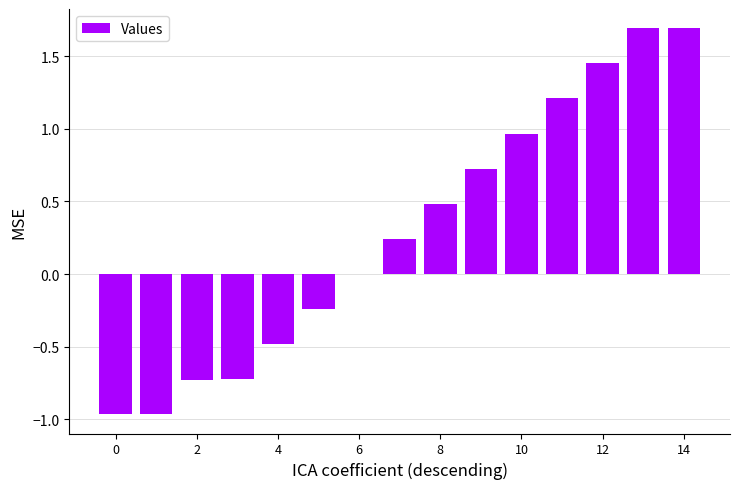

What is the greatest value displayed?

1.7